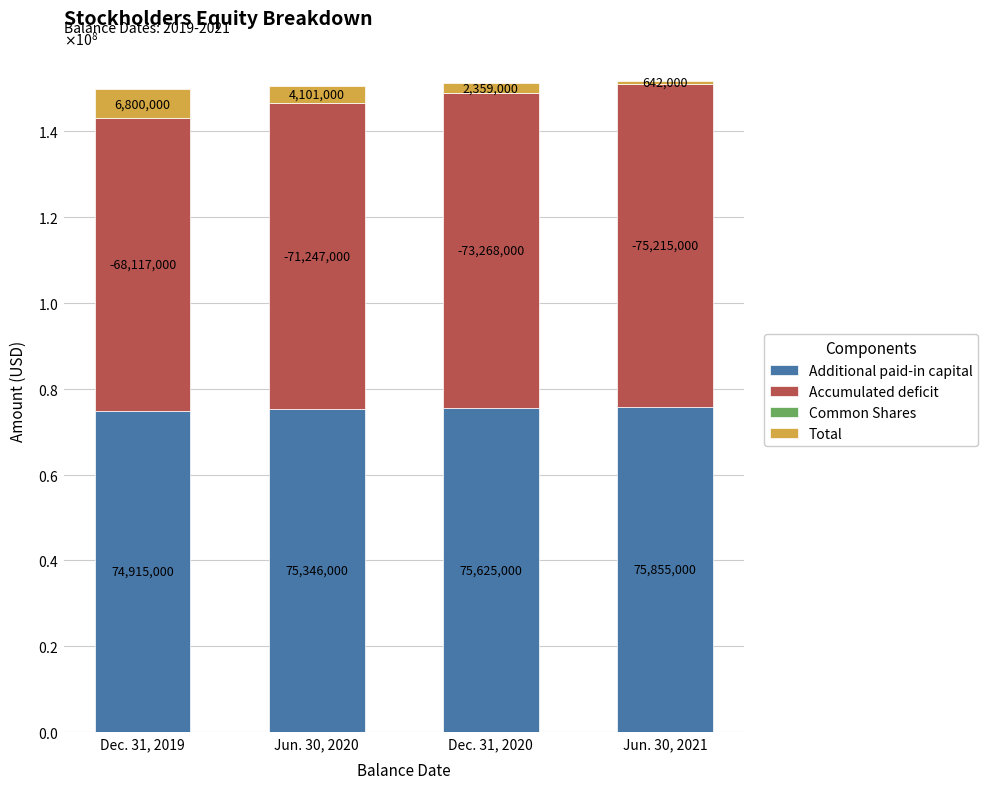

Does the chart contain stacked bars?

Yes